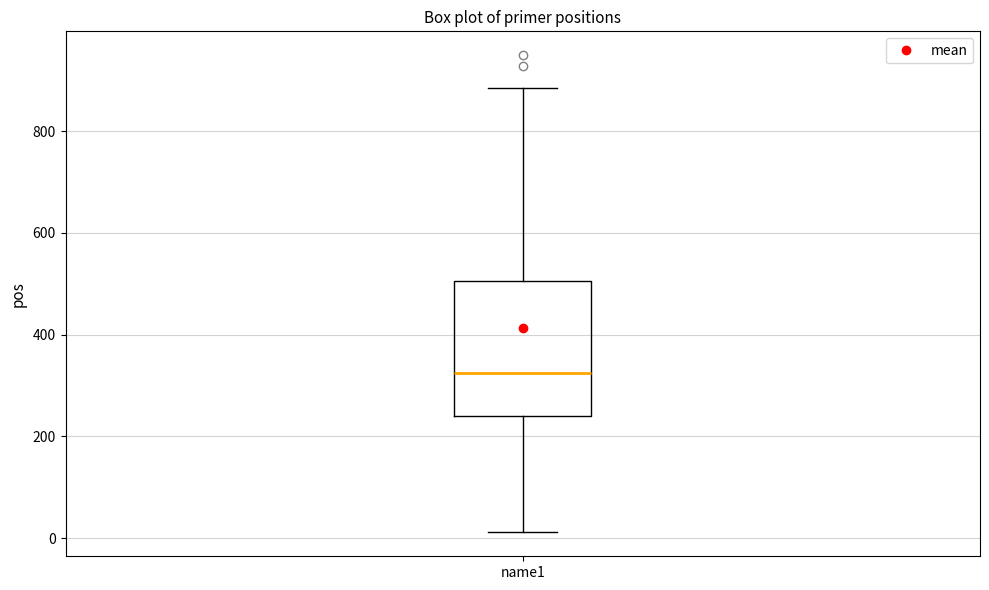

Transcribe this box plot: give where the median line is, the range the box spans, and where the two whiskers end, as read against the y-axis. The values are not printed on the chart, so give them approximately, as read against the axis.

median 320, box 240 to 500, whiskers 20 to 880